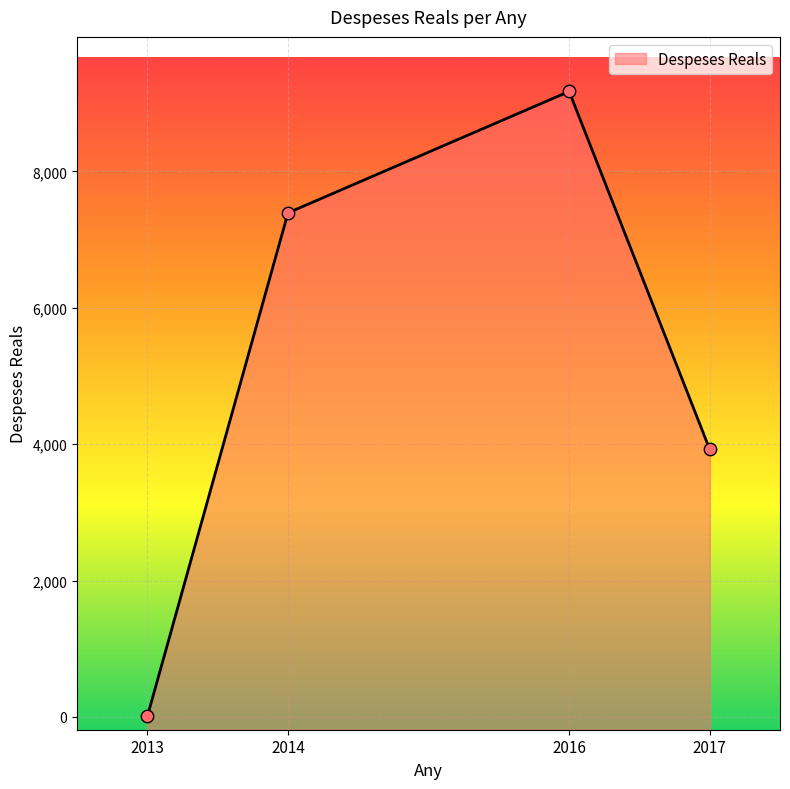

What is the change in value from 2013 to 2016?

+9158.6